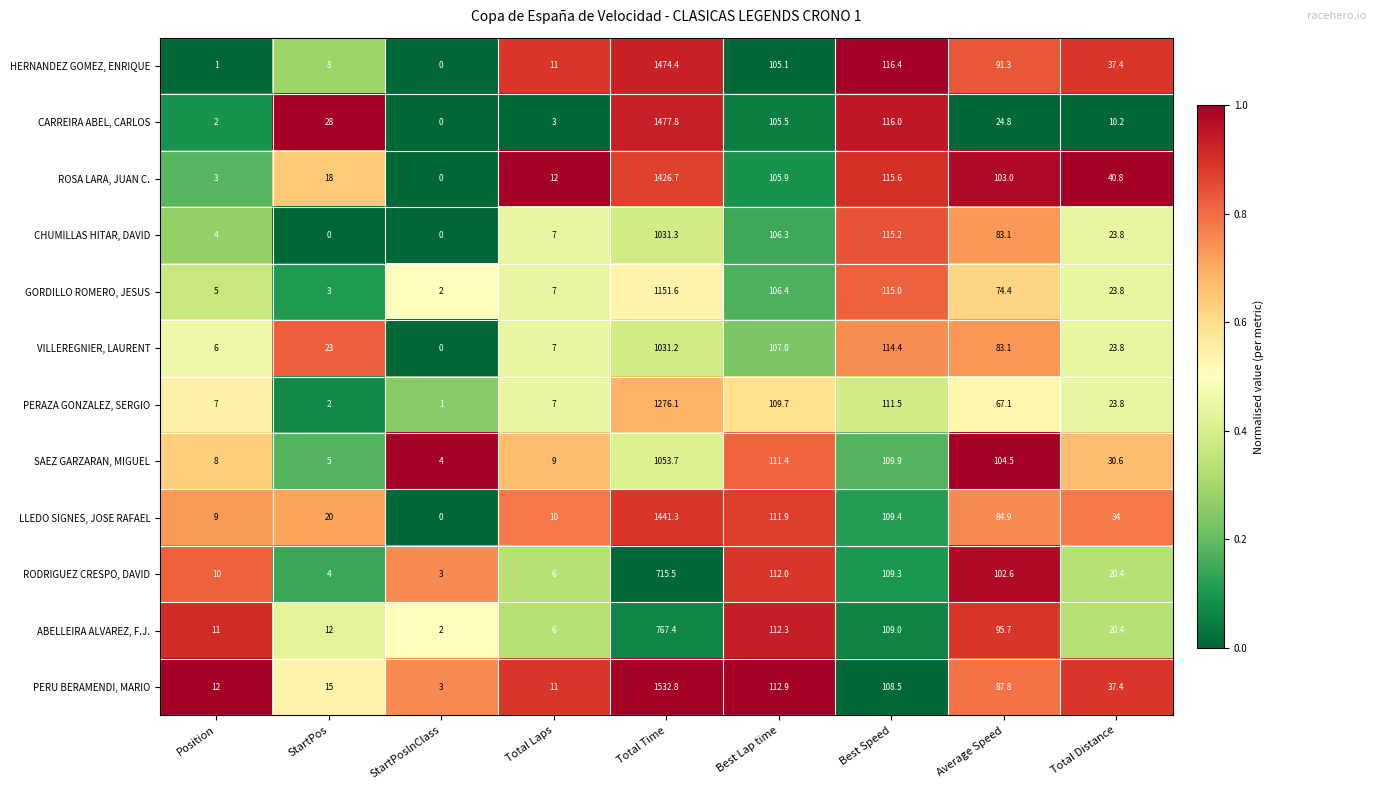

At which category does the chart reach its peak across all series?

Total Time